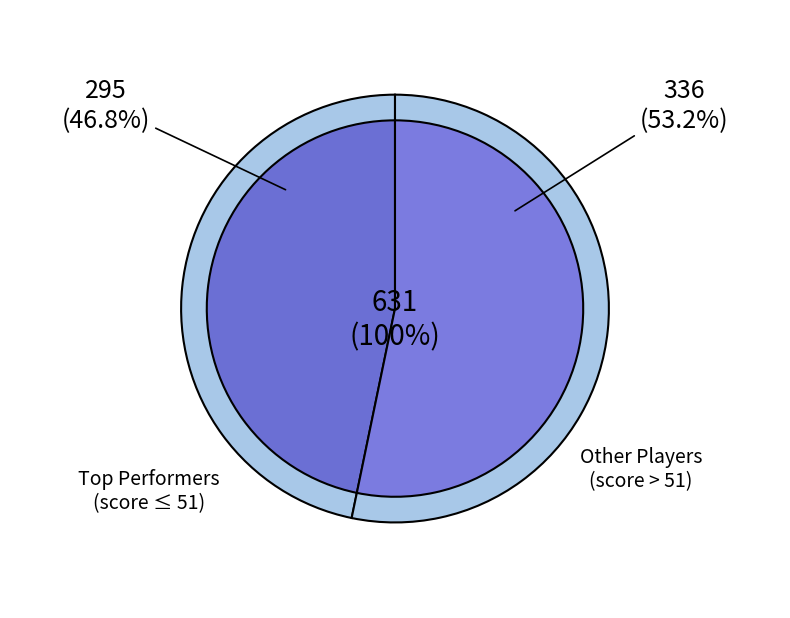

The Jonah Murrell slice represents 15% of the pie. True or false?

False